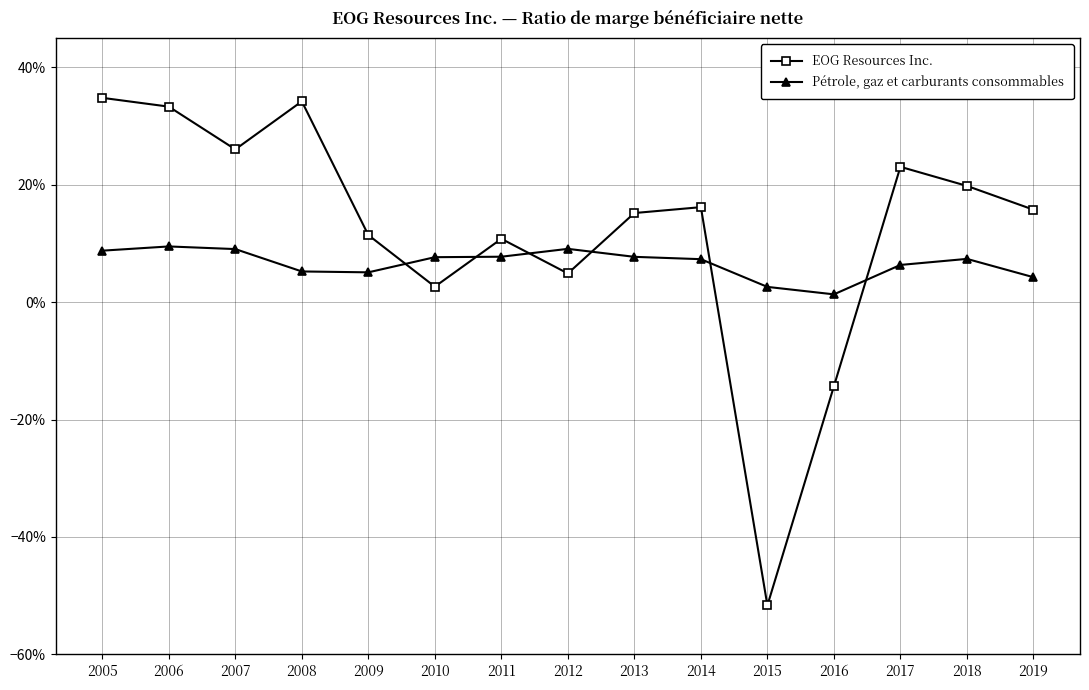

True or false: Pétrole, gaz et carburants consommables has a value of 0.0 at 2015.

False